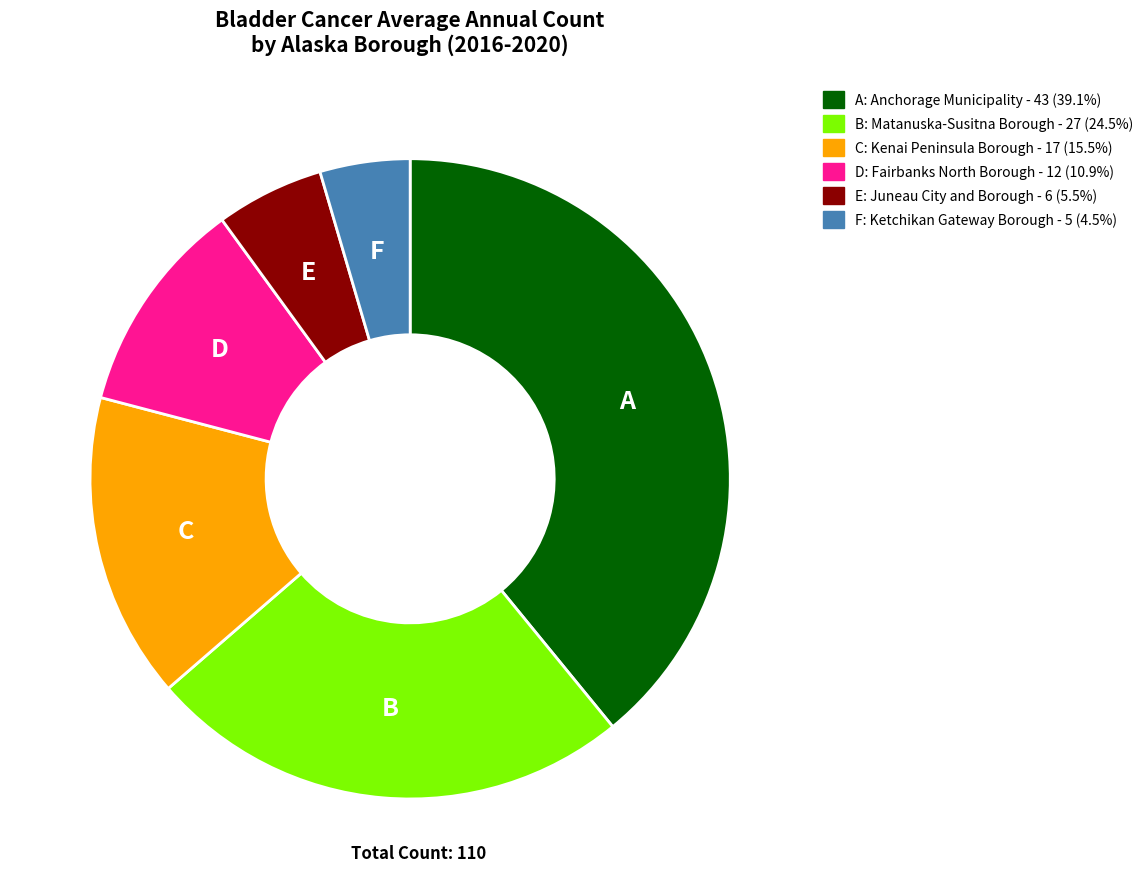

Count the number of slices in the pie.

6